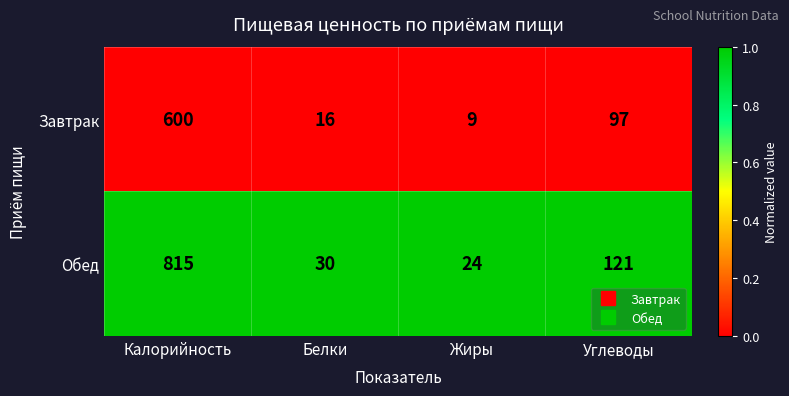

Is the value of Обед at Калорийность greater than the value of Завтрак at Белки?

Yes